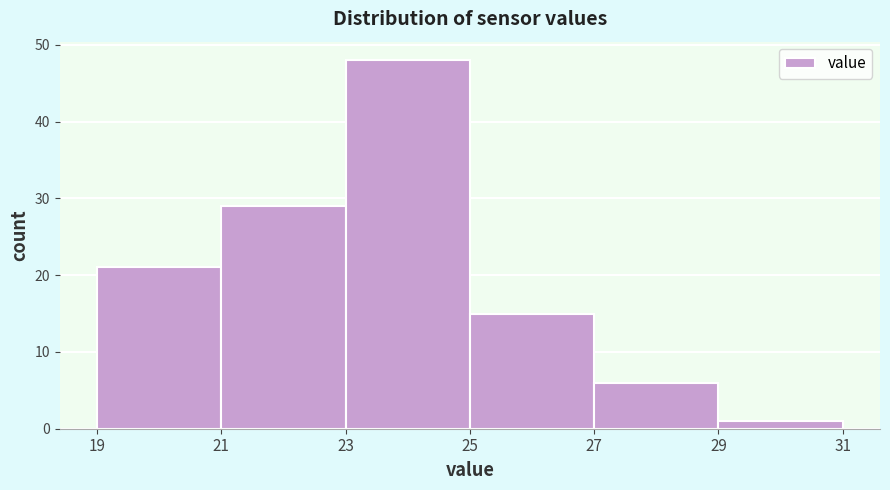

Reading left to right, list every bar in this chart as the range it spans on the x-axis followed by its height. The values are not printed on the chart, so give them approximately, as read against the axis.

19 to 21: 21
21 to 23: 29
23 to 25: 48
25 to 27: 15
27 to 29: 6
29 to 31: 1